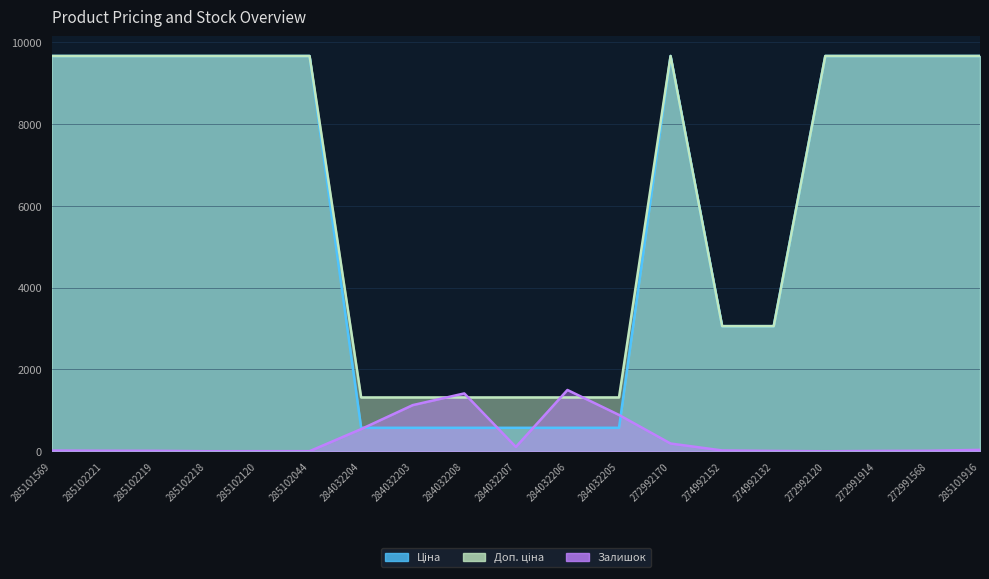

What are all the series names shown in the legend?

Ціна, Доп. ціна, Залишок